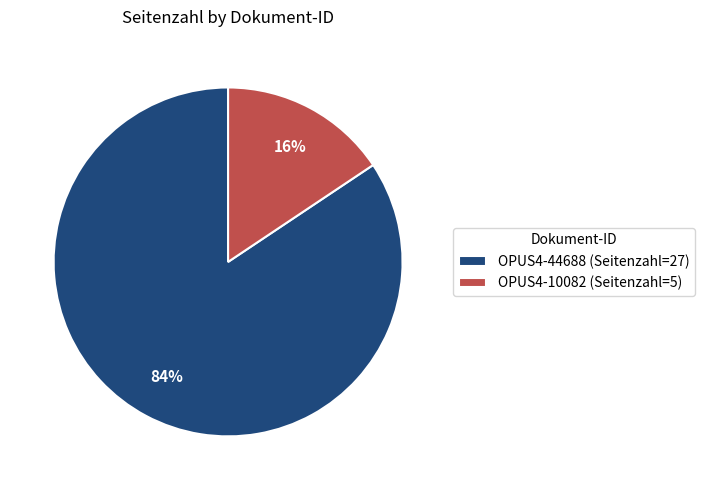

To the nearest percent, what is the average slice percentage?

50%